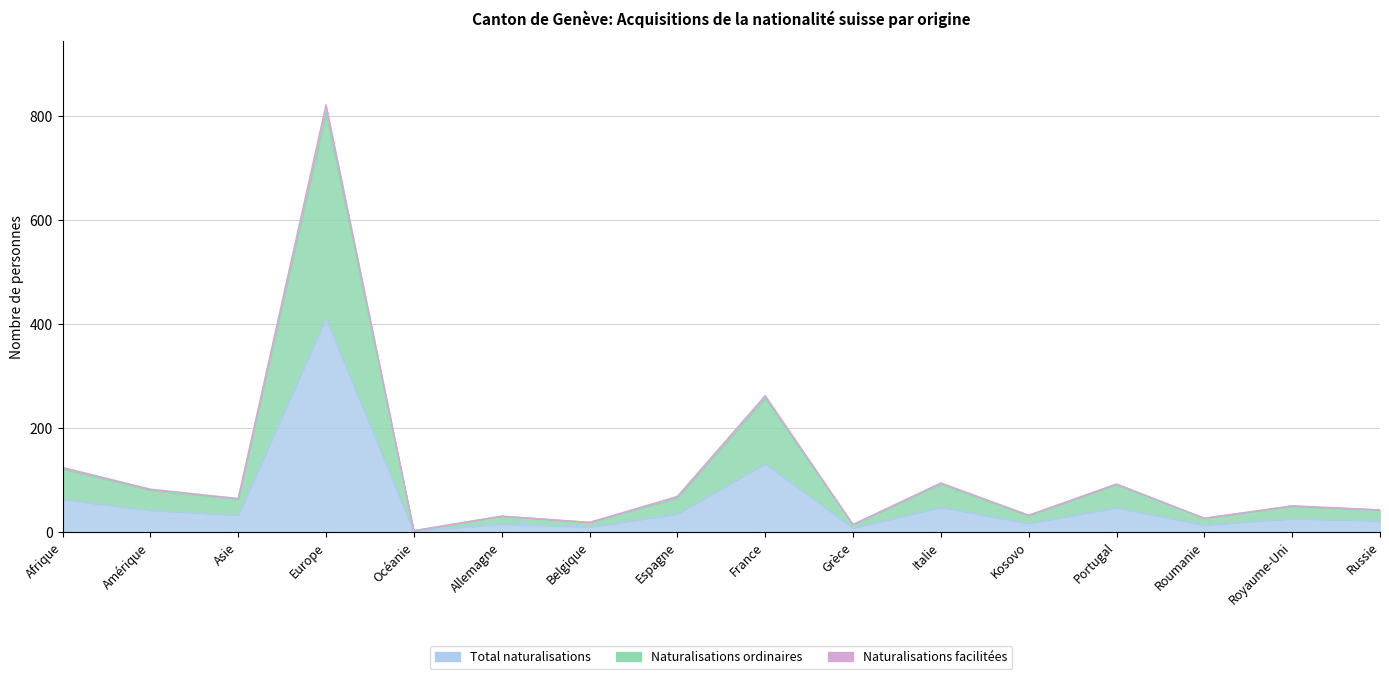

Is it true that Naturalisations ordinaires equals 49 at Royaume-Uni?

True